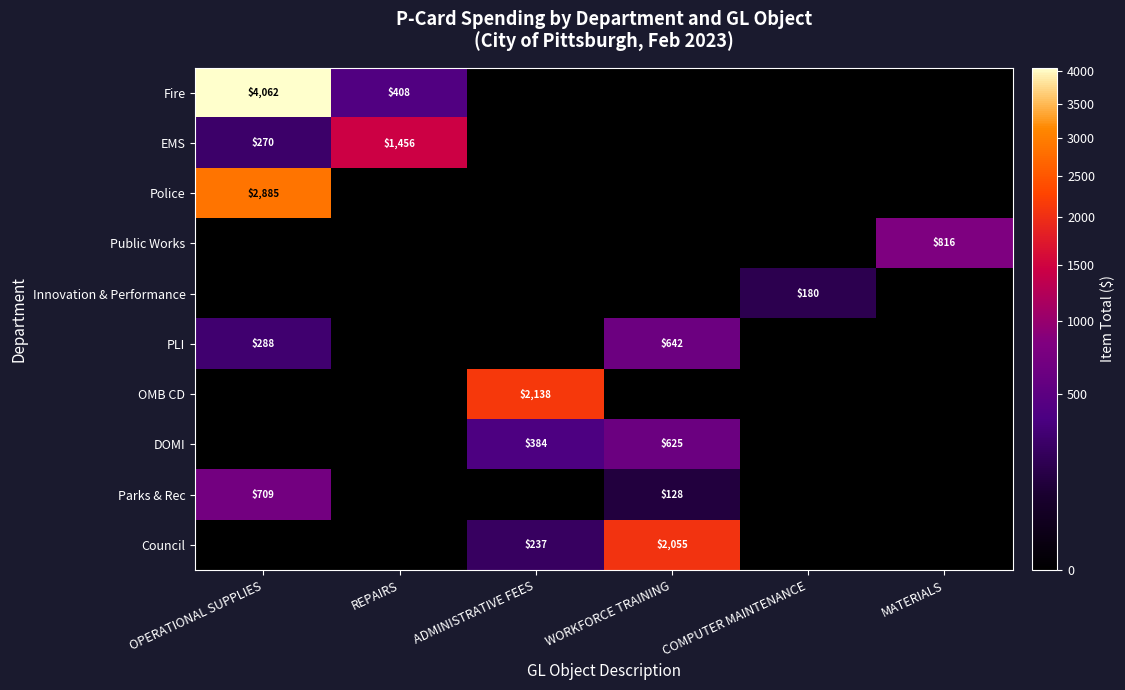

What is the difference between the Fire values at REPAIRS and OPERATIONAL SUPPLIES?

3654